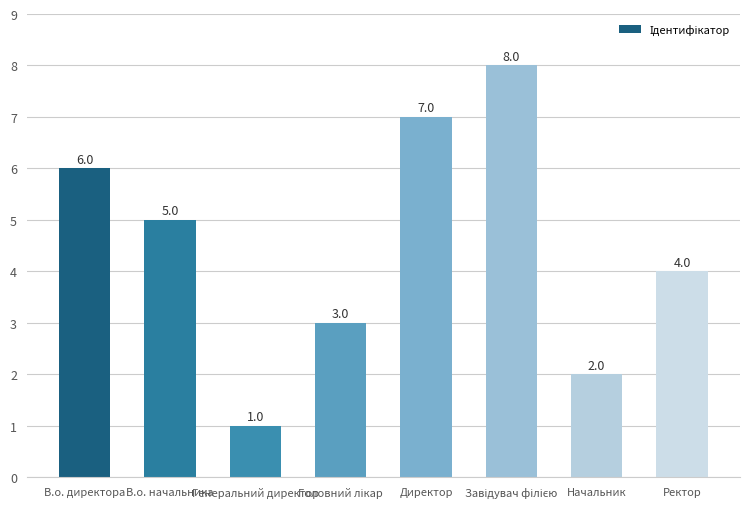

What position from the right is Ректор?

1